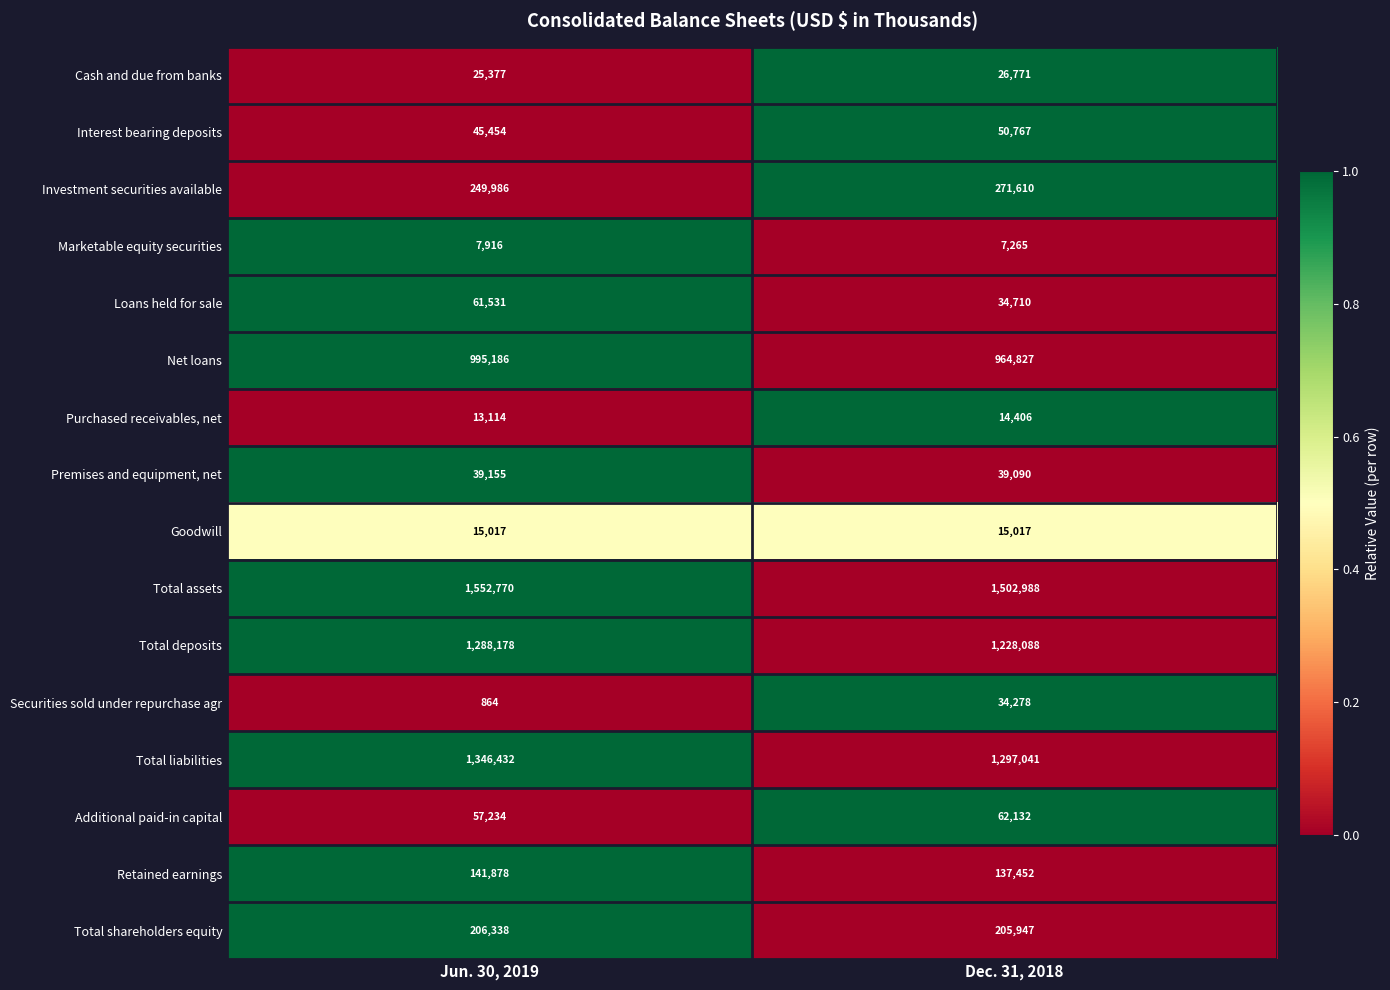

At which category is the sum across all series the highest?

Jun. 30, 2019